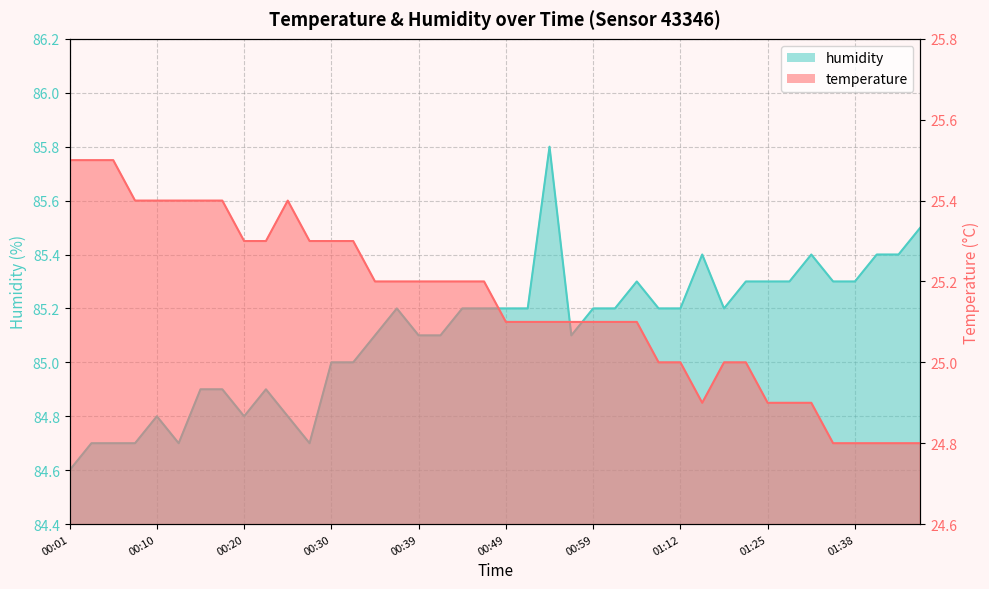

Which category has the lowest value in the temperature series?

01:36